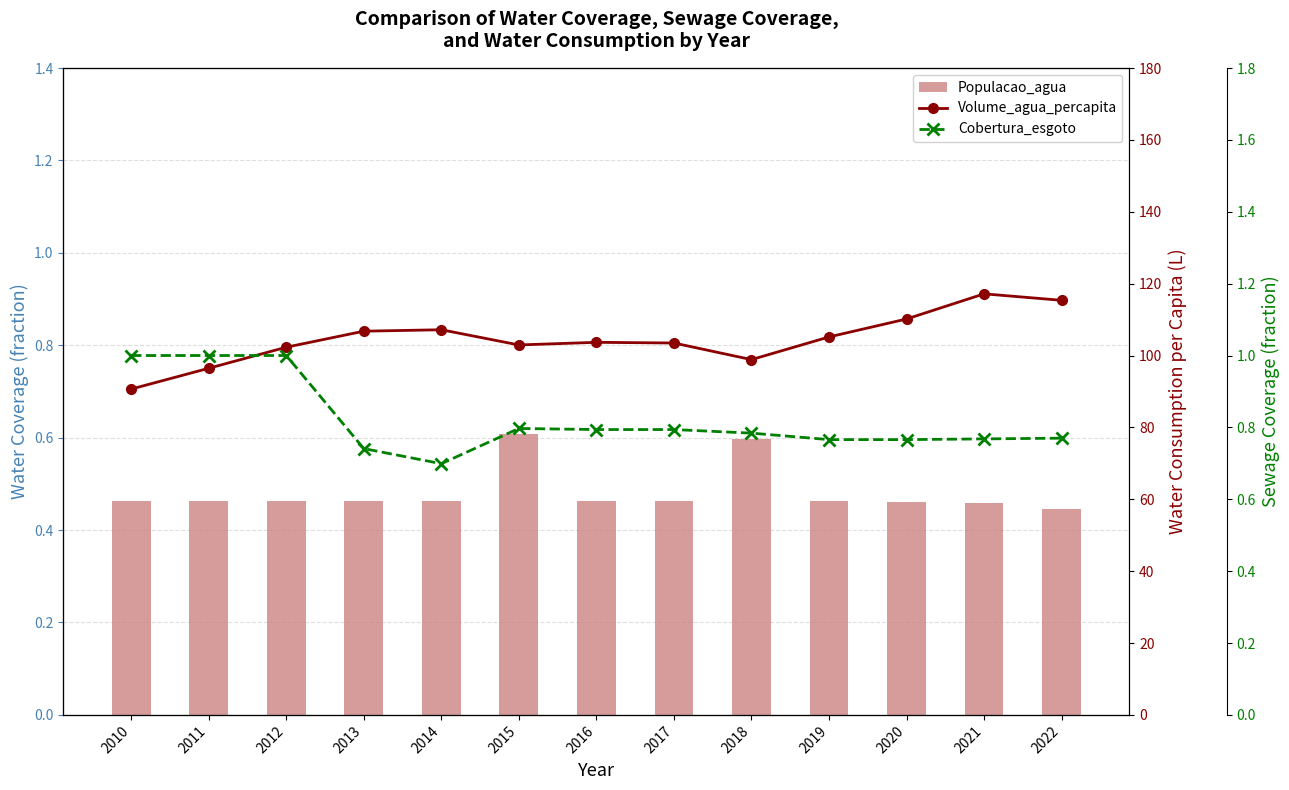

At which label does Volume_agua_percapita reach its minimum?

2010